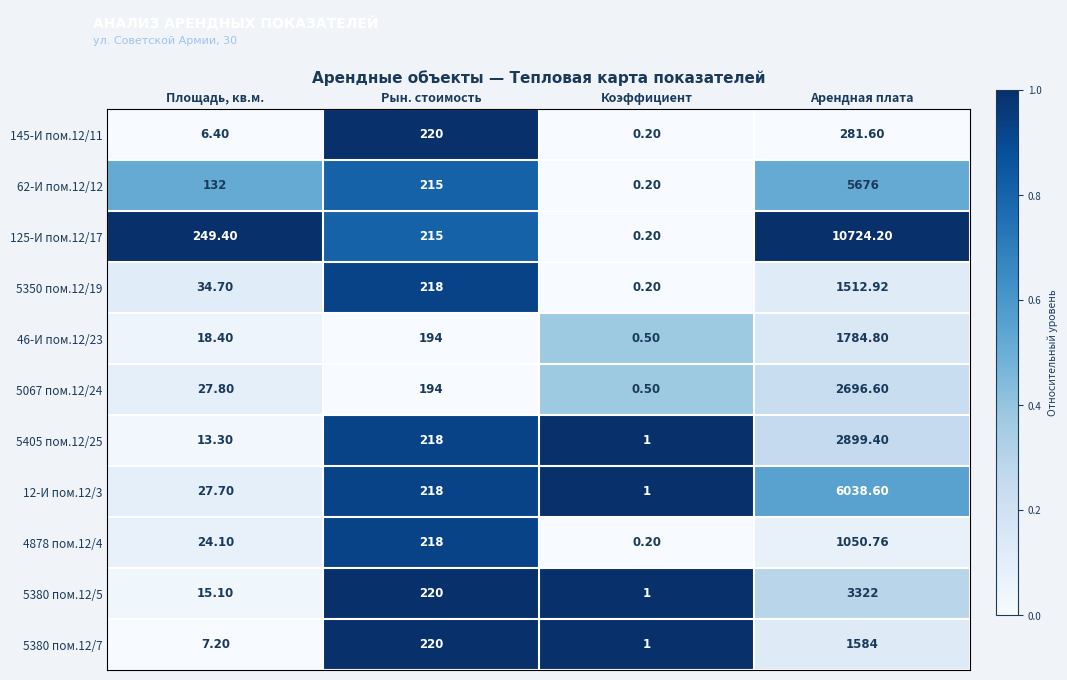

Rank the series by their maximum value, from highest to lowest.

125-И пом.12/17, 12-И пом.12/3, 62-И пом.12/12, 5380 пом.12/5, 5405 пом.12/25, 5067 пом.12/24, 46-И пом.12/23, 5380 пом.12/7, 5350 пом.12/19, 4878 пом.12/4, 145-И пом.12/11